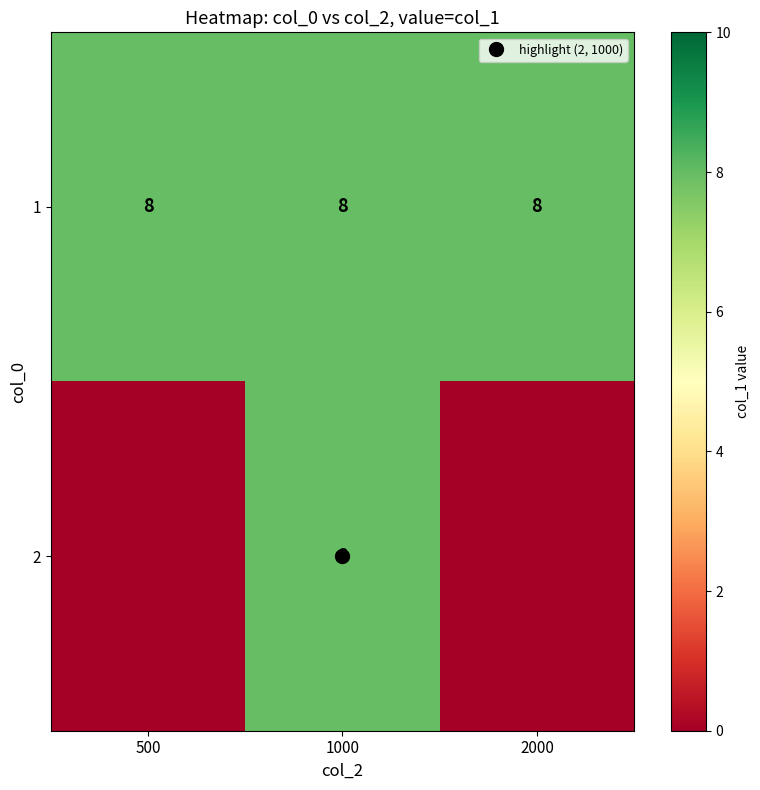

At which category does the chart reach its minimum across all series?

500